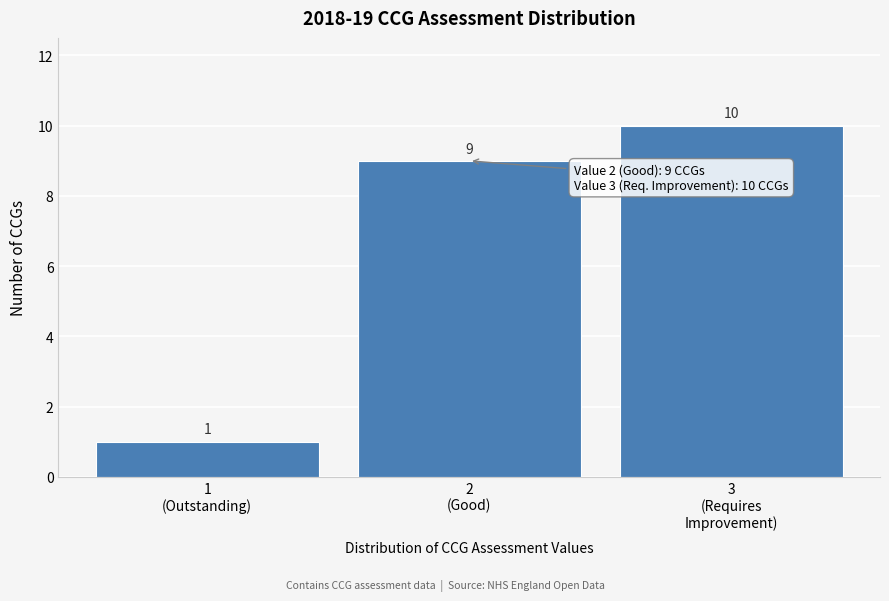

Reading right to left, transcribe all the data shown in this chart.

10	9	1